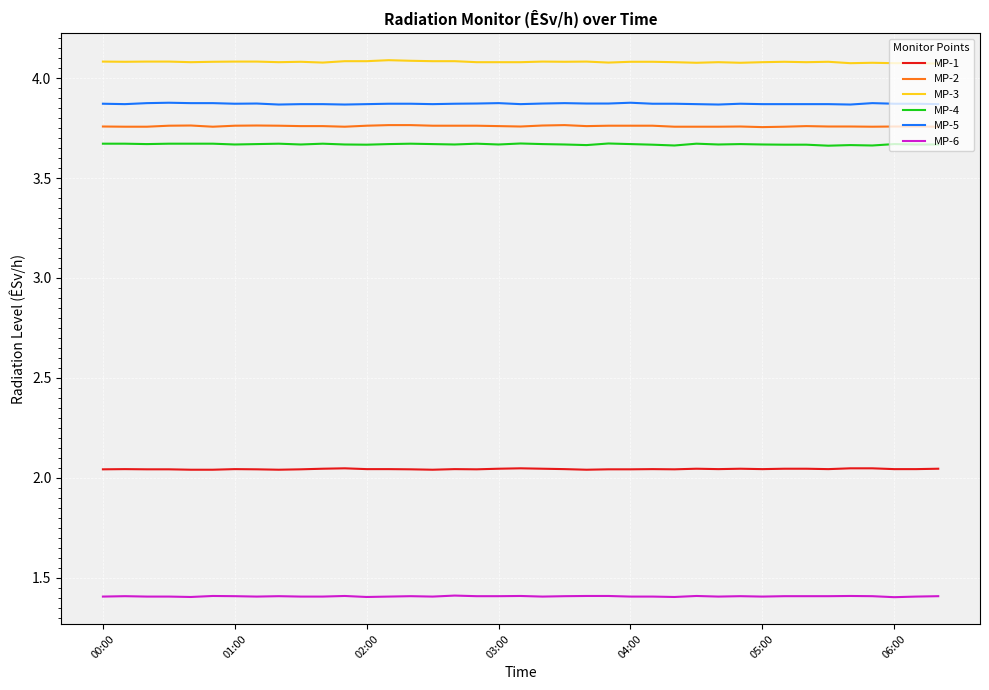

How many lines are shown in the chart?

6